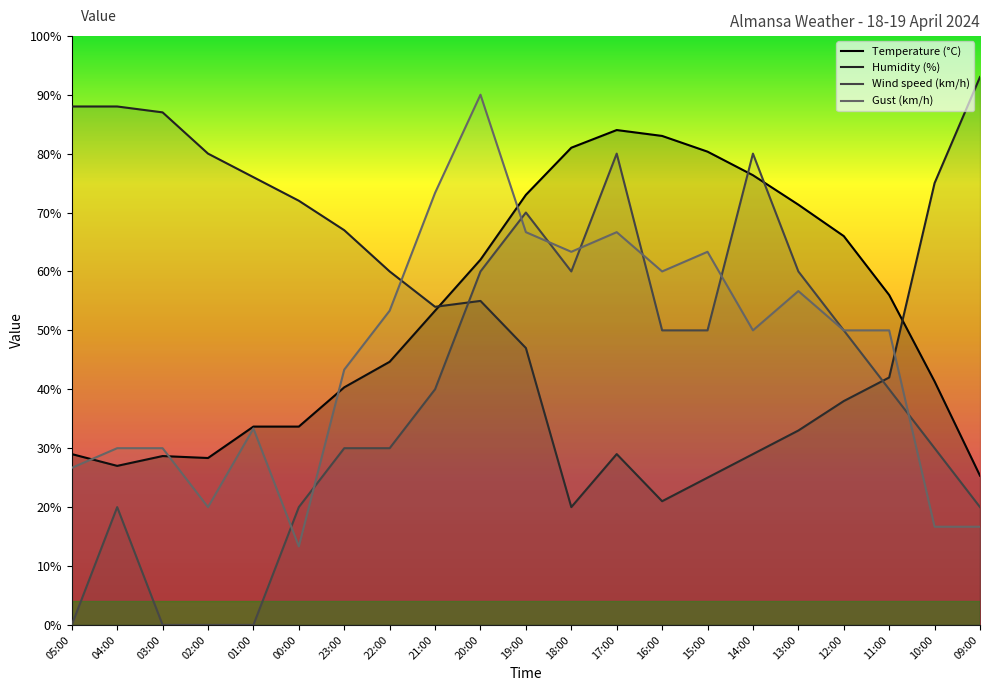

Is the value of Temperature (°C) at 18:00 greater than the value of Wind speed (km/h) at 05:00?

Yes